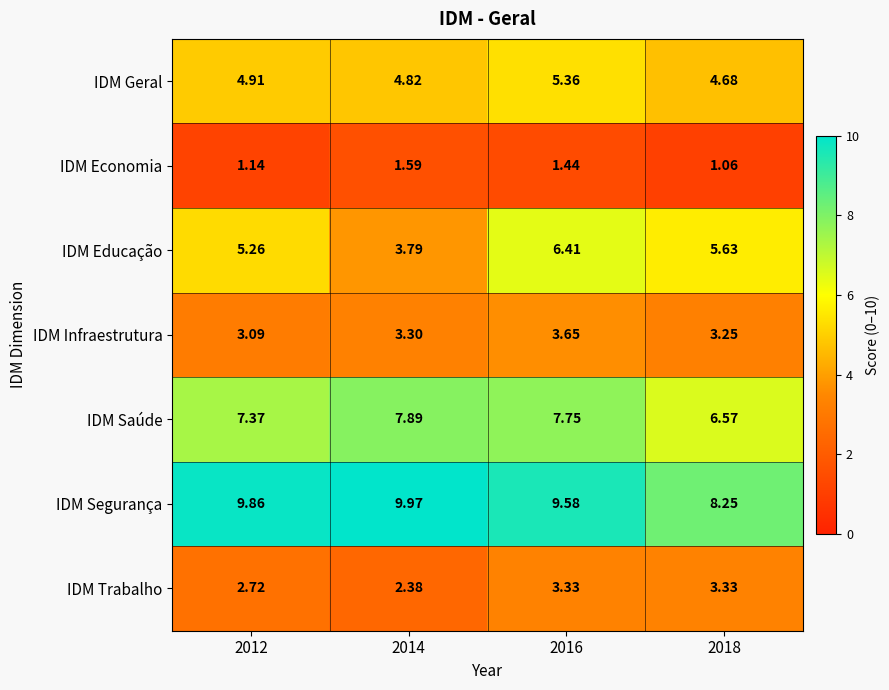

Rank the series at 2012 from highest to lowest value.

IDM Segurança, IDM Saúde, IDM Educação, IDM Geral, IDM Infraestrutura, IDM Trabalho, IDM Economia